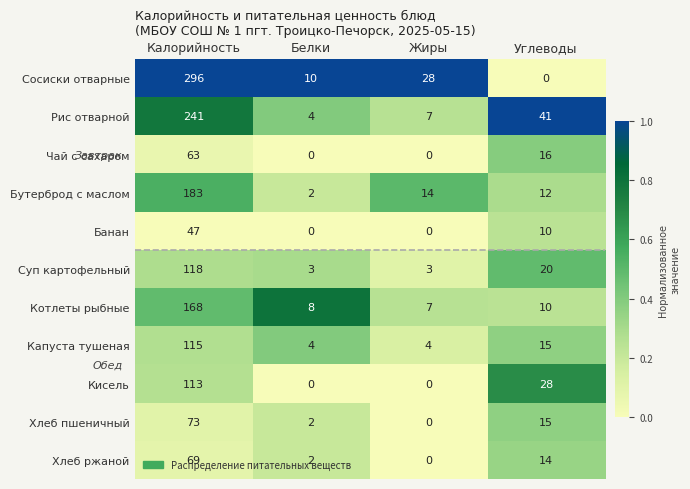

At which category is the sum across all series the highest?

Калорийность